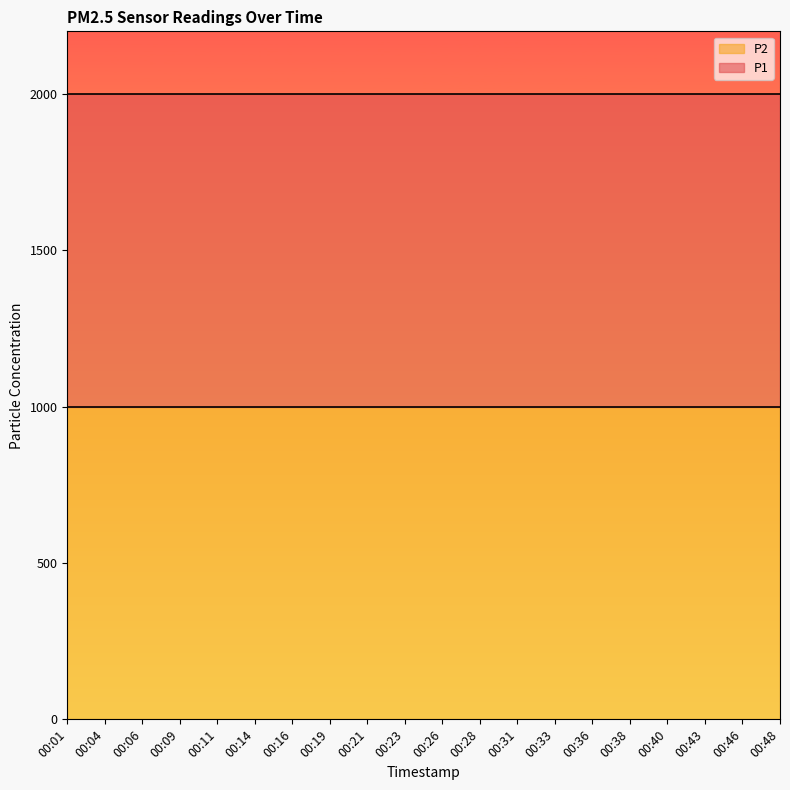

Rank the series by their maximum value, from highest to lowest.

P1, P2